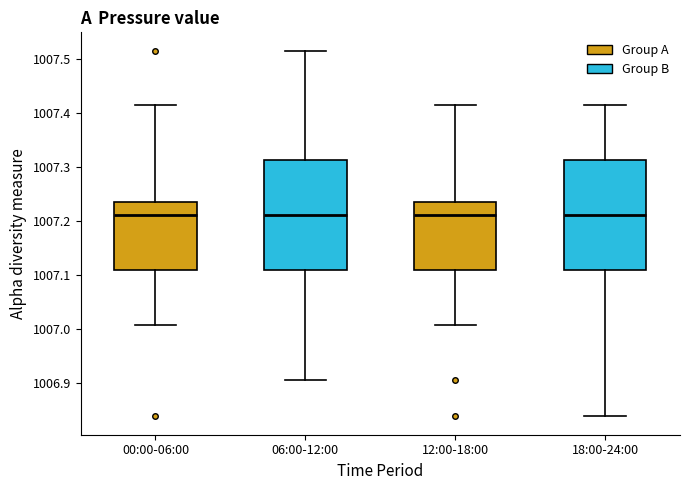

Reading left to right, read every box against the y-axis: the position of its median line, the range the box covers, and the ends of its whiskers. The values are not printed on the chart, so give them approximately, as read against the axis.

00:00-06:00: median 1007.21, box 1007.11 to 1007.24, whiskers 1007.01 to 1007.41
06:00-12:00: median 1007.21, box 1007.11 to 1007.31, whiskers 1006.91 to 1007.52
12:00-18:00: median 1007.21, box 1007.11 to 1007.24, whiskers 1007.01 to 1007.41
18:00-24:00: median 1007.21, box 1007.11 to 1007.31, whiskers 1006.84 to 1007.41